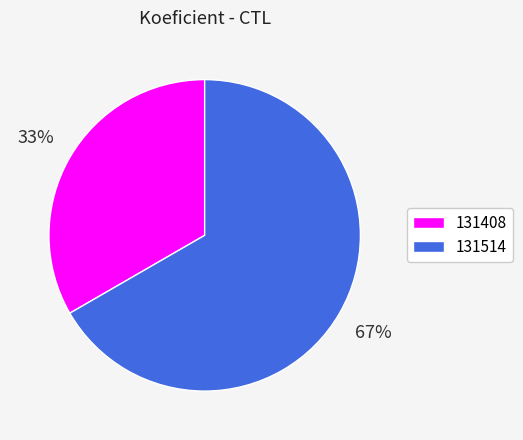

How many segments does this pie chart have?

2